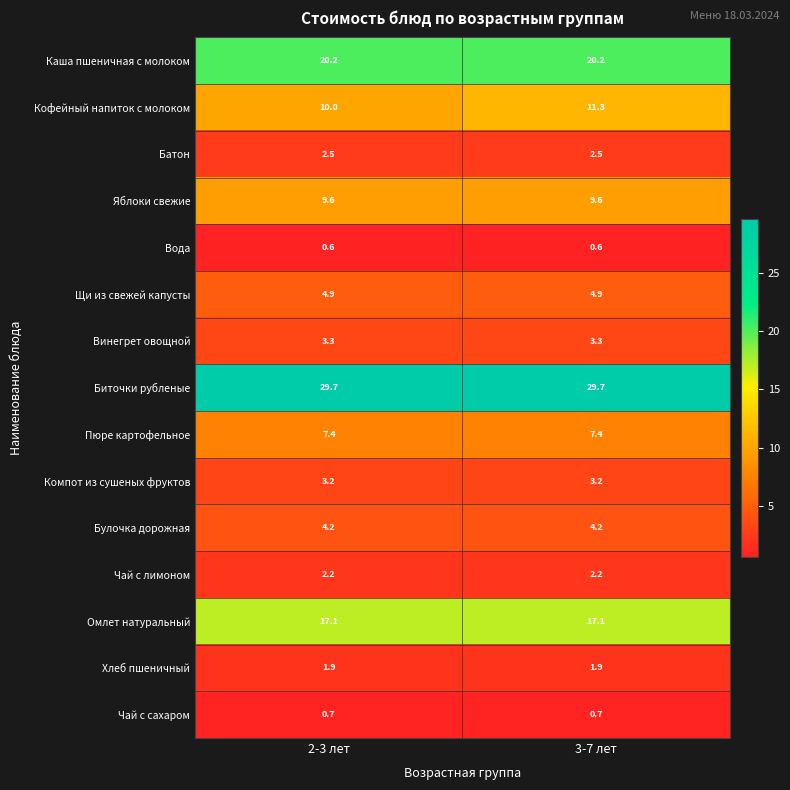

Reading left to right, transcribe all the data shown in this chart.

Каша пшеничная с молоком: 20.2	20.2
Кофейный напиток с молоком: 10.0	11.3
Батон: 2.5	2.5
Яблоки свежие: 9.6	9.6
Вода: 0.6	0.6
Щи из свежей капусты: 4.9	4.9
Винегрет овощной: 3.3	3.3
Биточки рубленые: 29.7	29.7
Пюре картофельное: 7.4	7.4
Компот из сушеных фруктов: 3.2	3.2
Булочка дорожная: 4.2	4.2
Чай с лимоном: 2.2	2.2
Омлет натуральный: 17.1	17.1
Хлеб пшеничный: 1.9	1.9
Чай с сахаром: 0.7	0.7